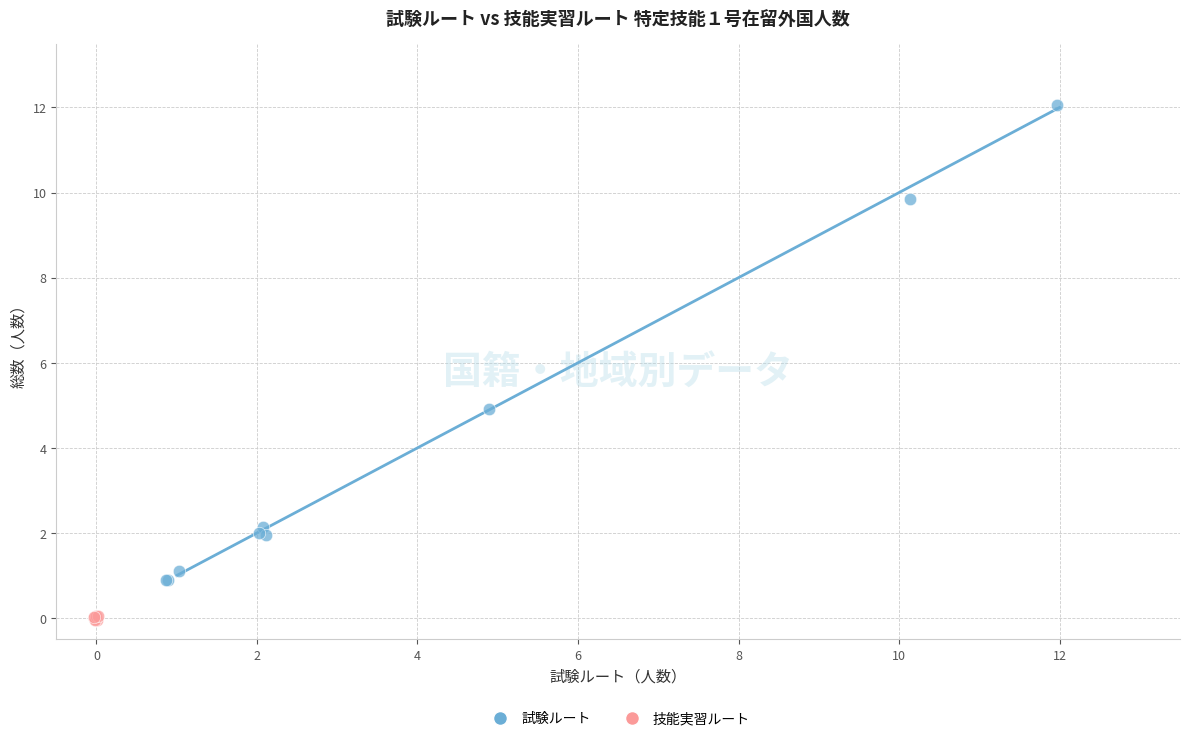

Which series contains the highest Y value?

試験ルート